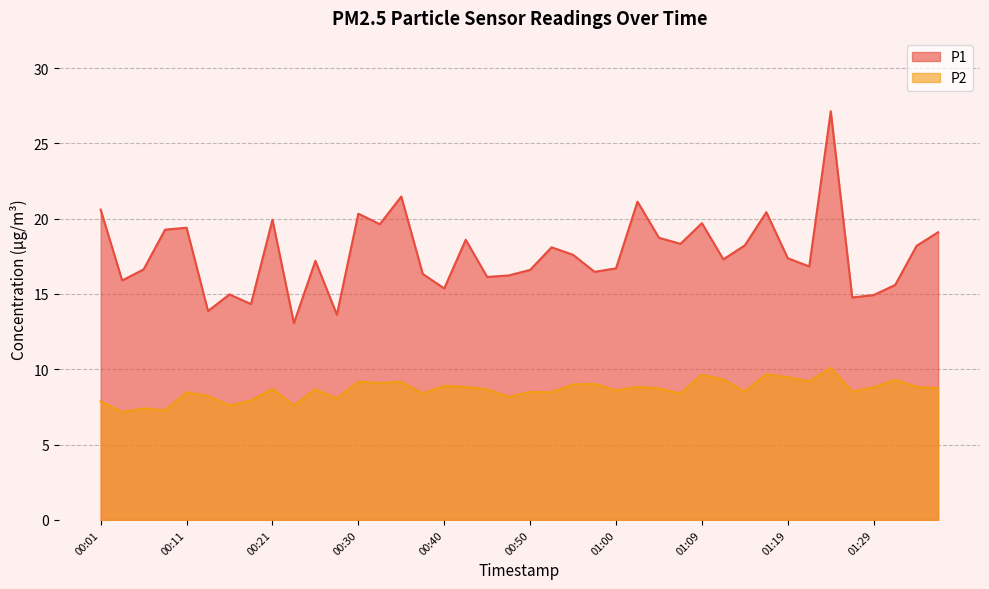

How many lines are shown in the chart?

2